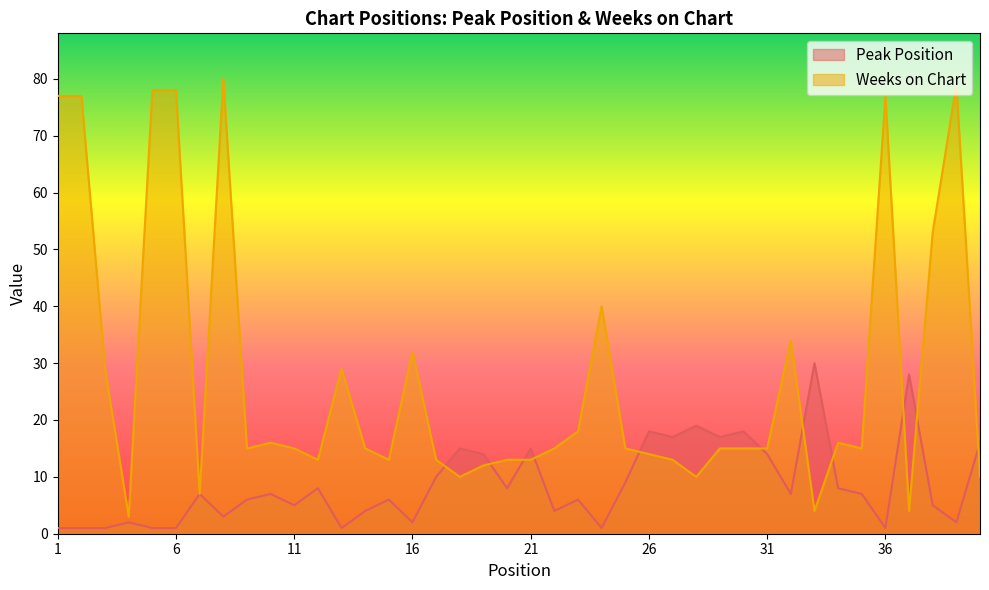

At how many categories does at least one series exceed 58?

7